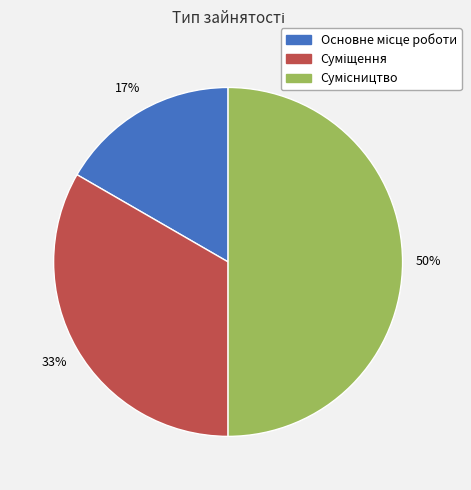

To the nearest percent, what is the difference between the largest and smallest slice percentages?

33%